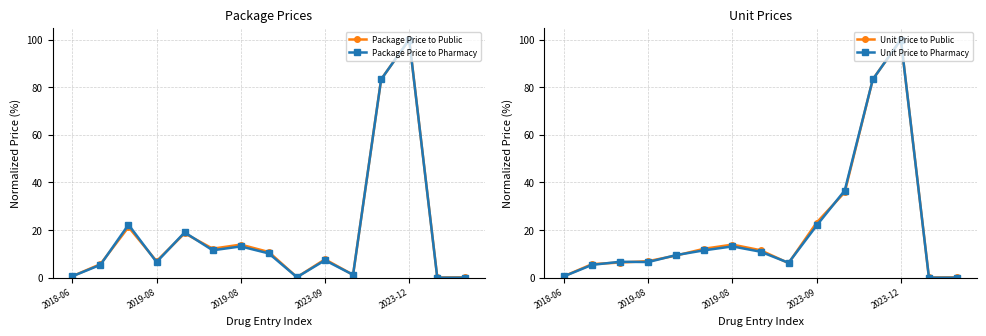

Which series has the largest range (max minus min)?

Package Price to Pharmacy